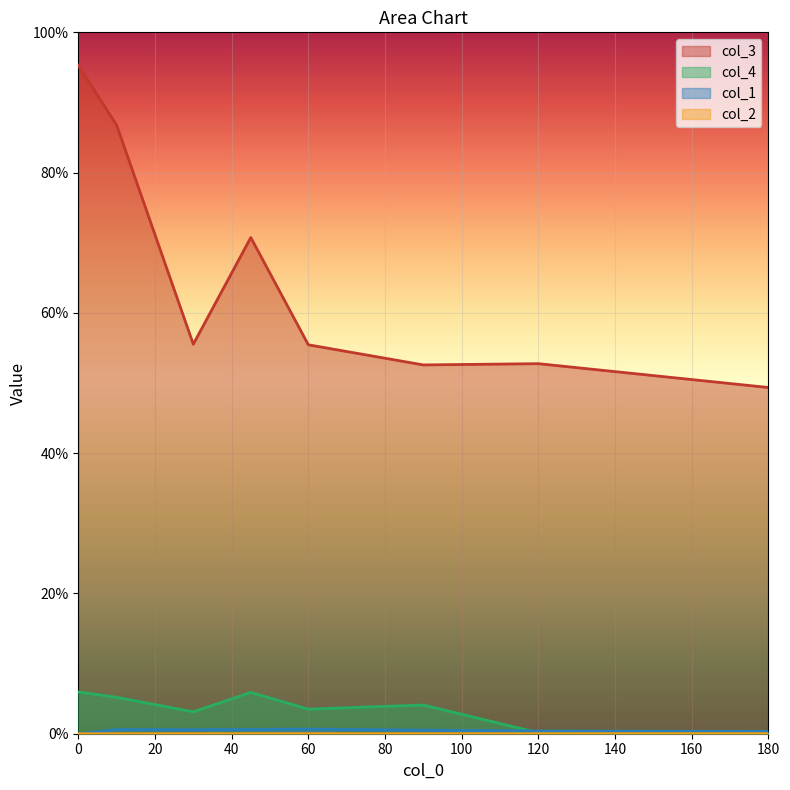

Reading left to right, transcribe all the data shown in this chart.

col_3: 1.0	0.9	0.6	0.7	0.6	0.5	0.5	0.5
col_4: 0.1	0.1	0.0	0.1	0.0	0.0	0.0	0.0
col_1: 0.0	0.0	0.0	0.0	0.0	0.0	0.0	0.0
col_2: 0.0	0.0	0.0	0.0	0.0	0.0	0.0	0.0